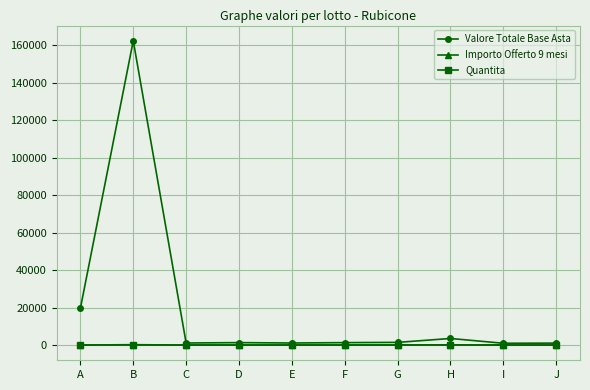

At which category is the sum across all series the highest?

B